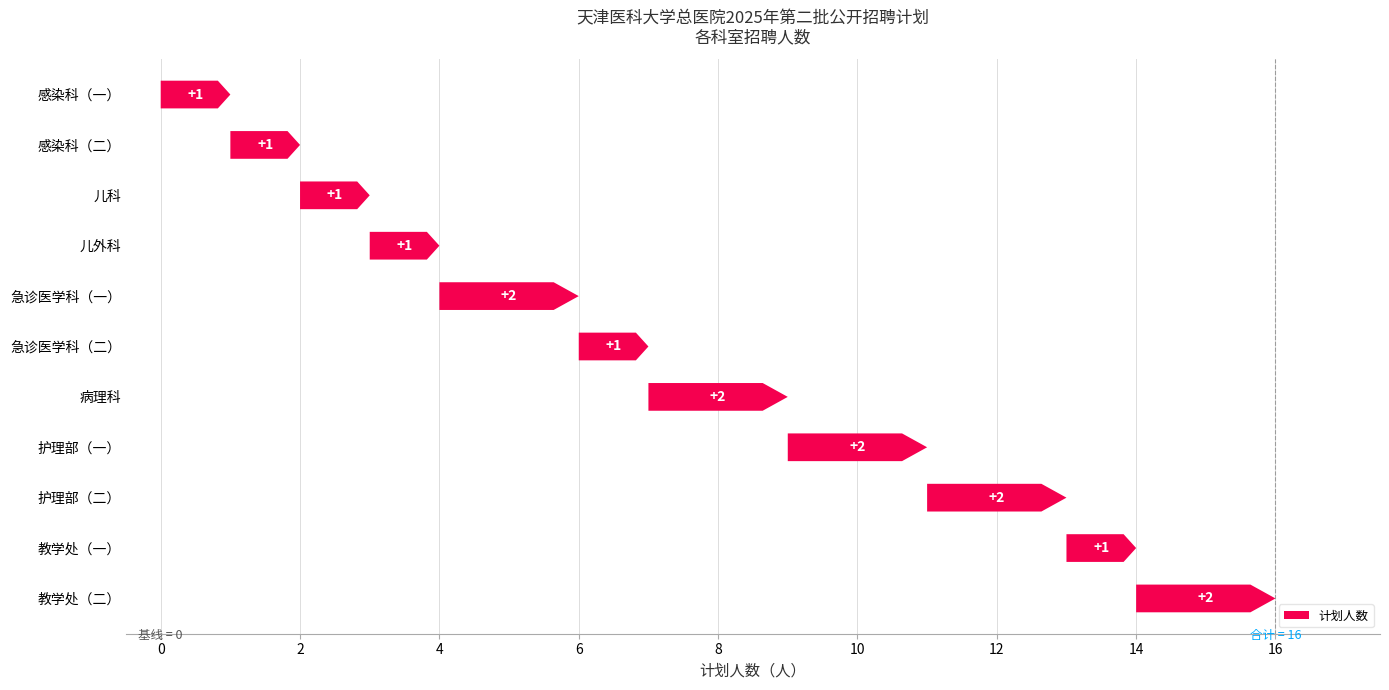

Are the bars grouped side by side (vs. stacked)?

No